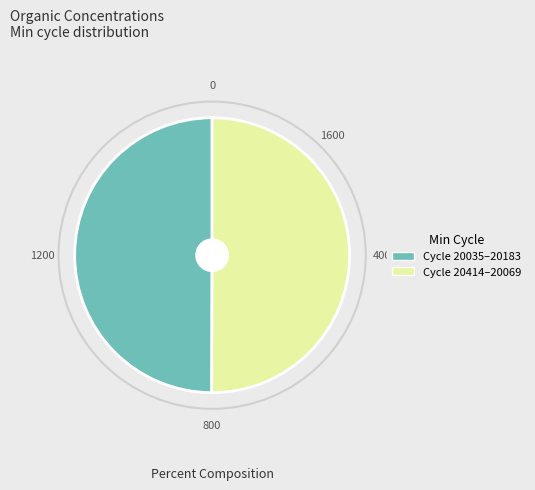

True or false: Cycle 20035–20183 accounts for 63% of the total.

False